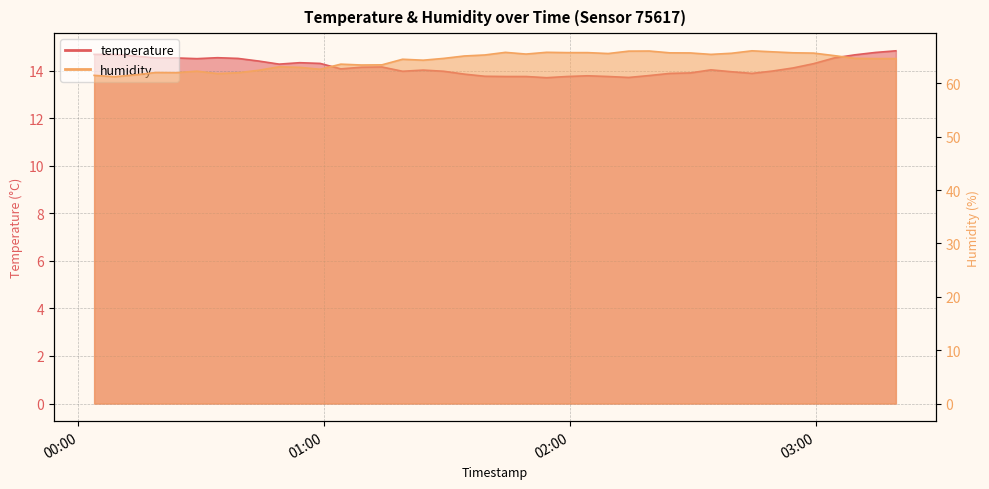

Does the chart display data point markers on the line(s)?

No